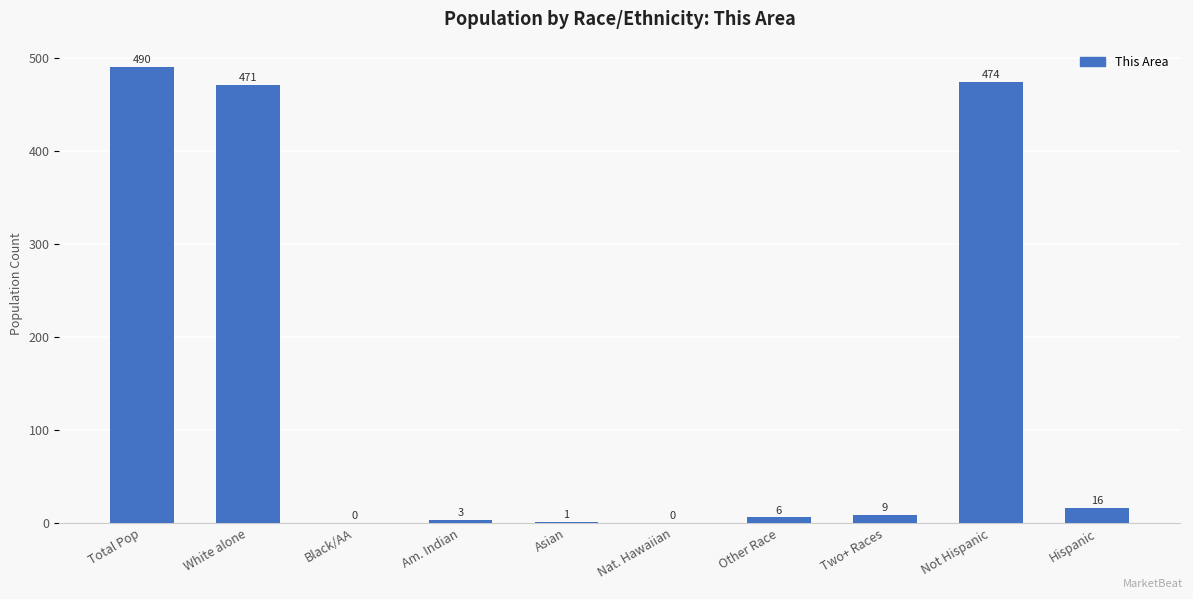

What is the change in value from White alone to Black/AA?

-471